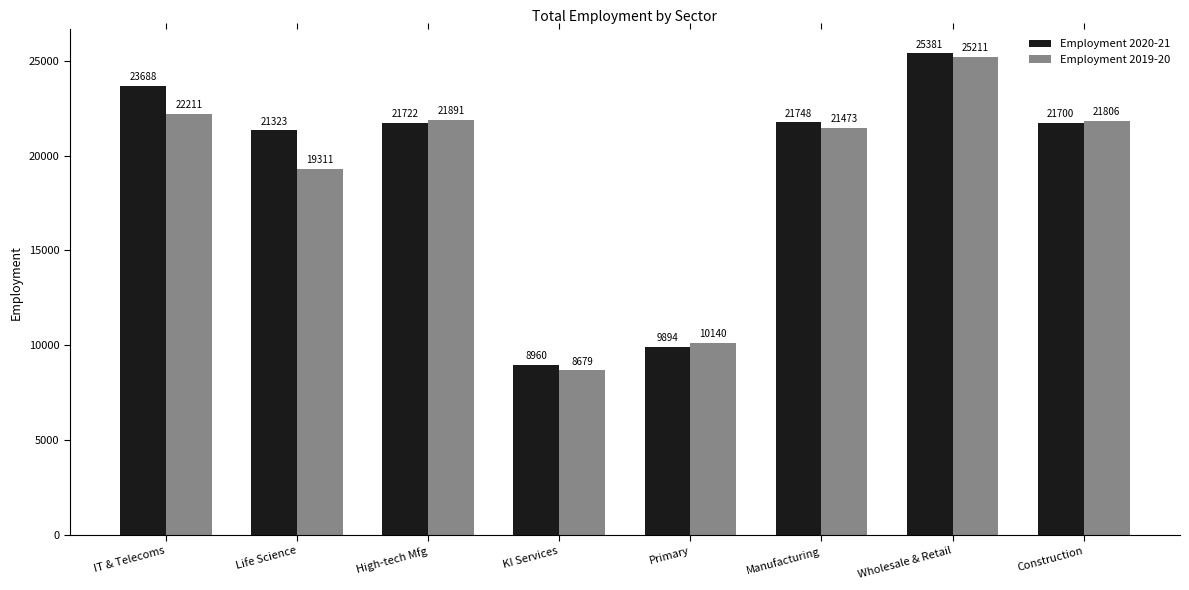

Are the bars grouped side by side (vs. stacked)?

Yes